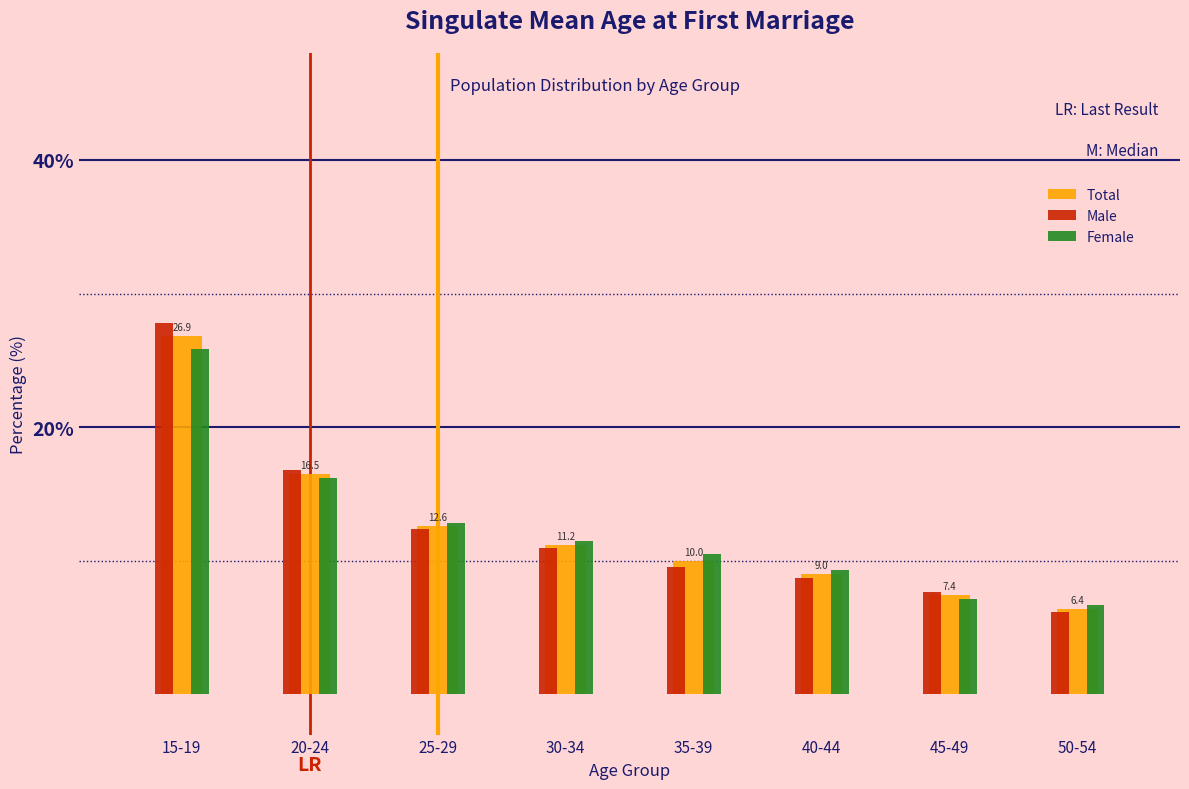

Reading left to right, what are all the values shown in this chart?

Total: 26.9	16.5	12.6	11.2	10.0	9.0	7.4	6.4
Male: 27.8	16.8	12.4	11.0	9.5	8.7	7.7	6.2
Female: 25.9	16.2	12.8	11.5	10.5	9.3	7.2	6.7